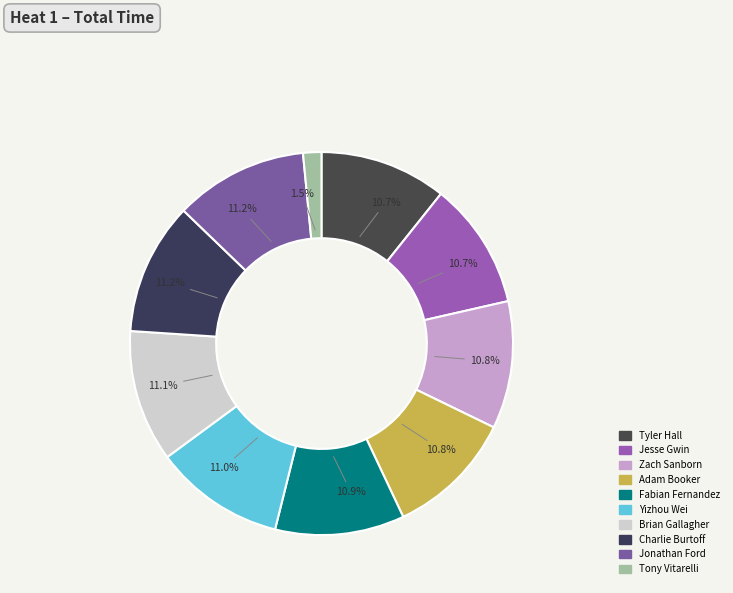

Combined, what portion of the pie is Charlie Burtoff and Tony Vitarelli?

12.1%